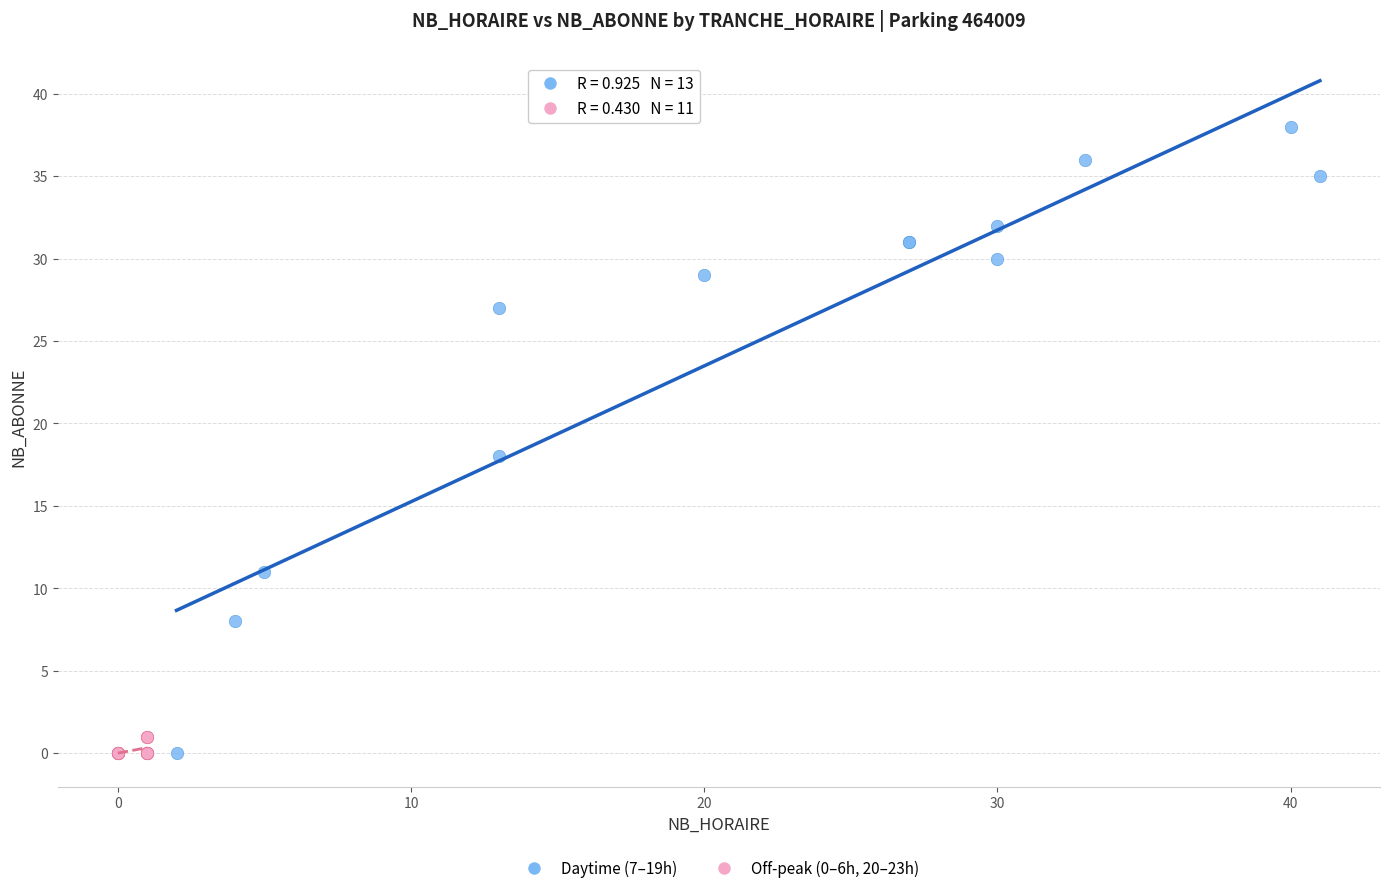

Which series contains the highest Y value?

Daytime (7–19h)